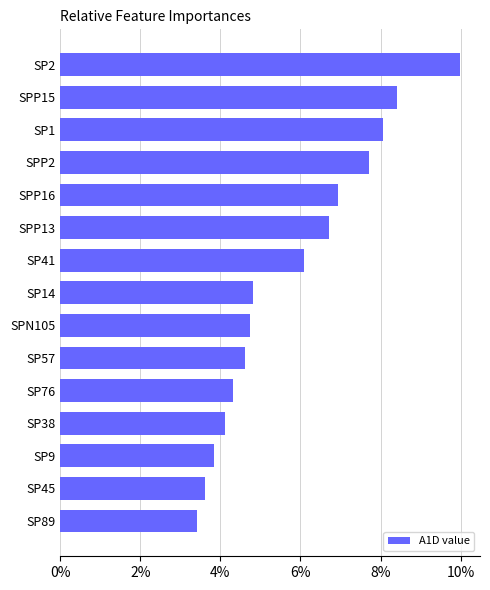

Count the number of values greater than 4.

12